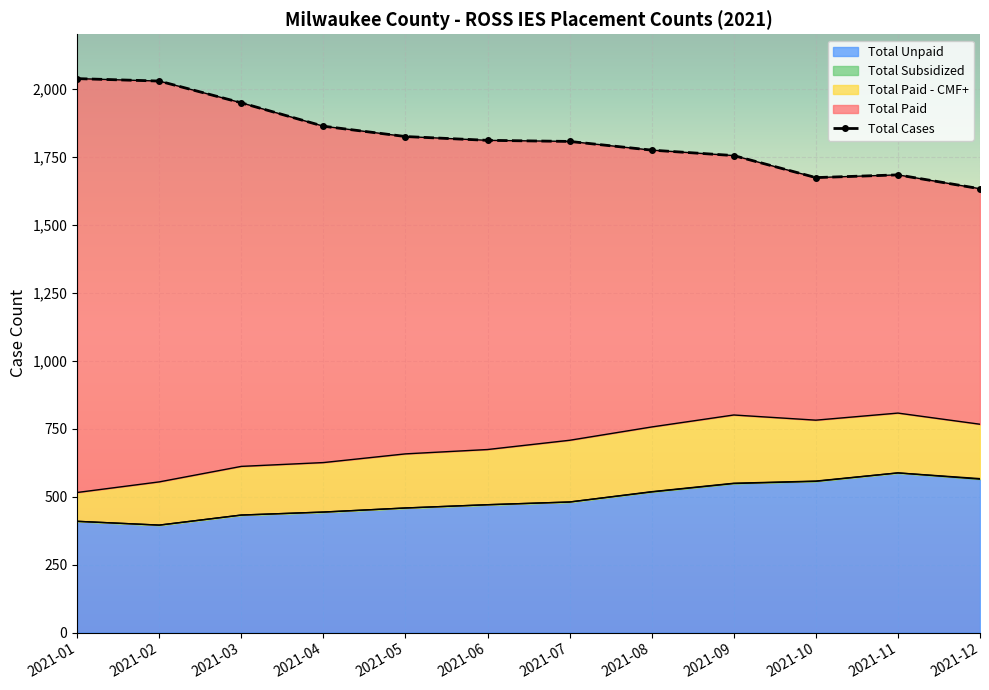

The value of Total Unpaid at 2021-11 is 587. True or false?

True